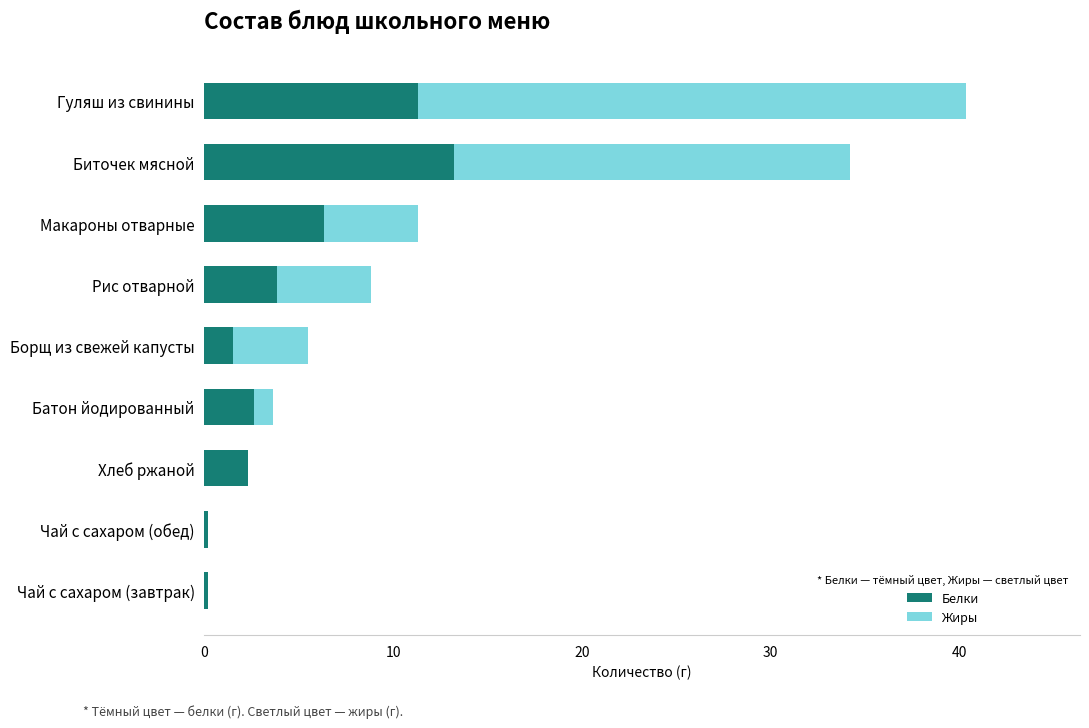

At which category is the sum across all series the highest?

Гуляш из свинины